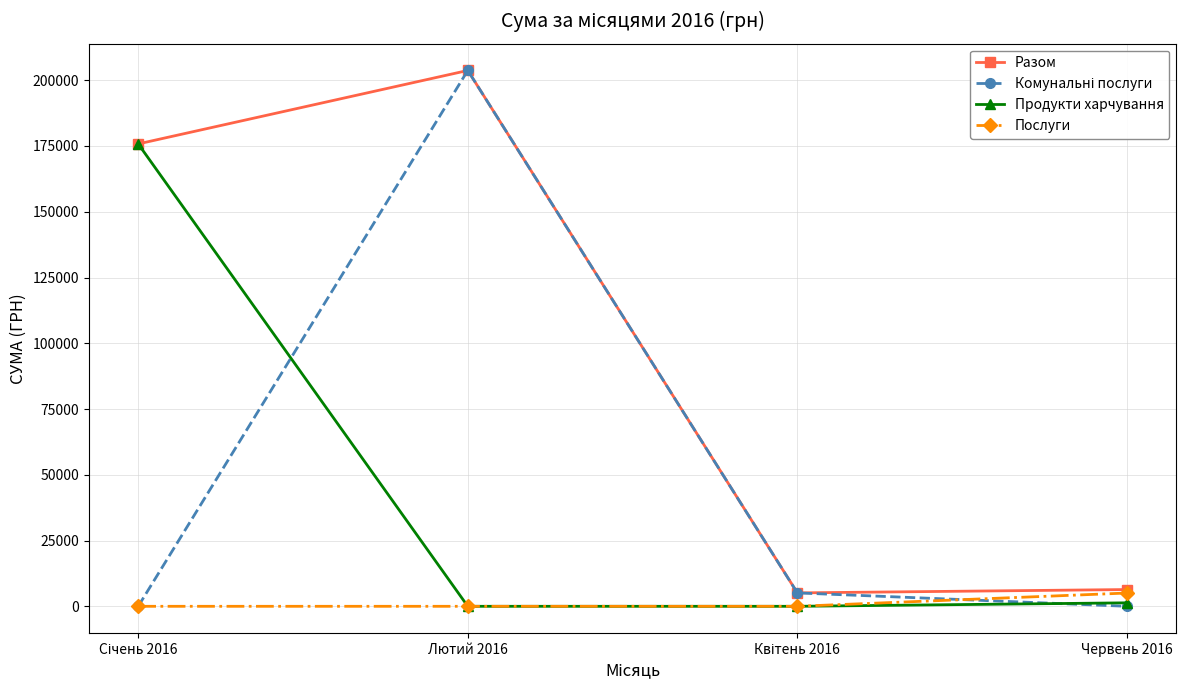

In Разом, how many points are higher than both neighbors (excluding endpoints)?

1